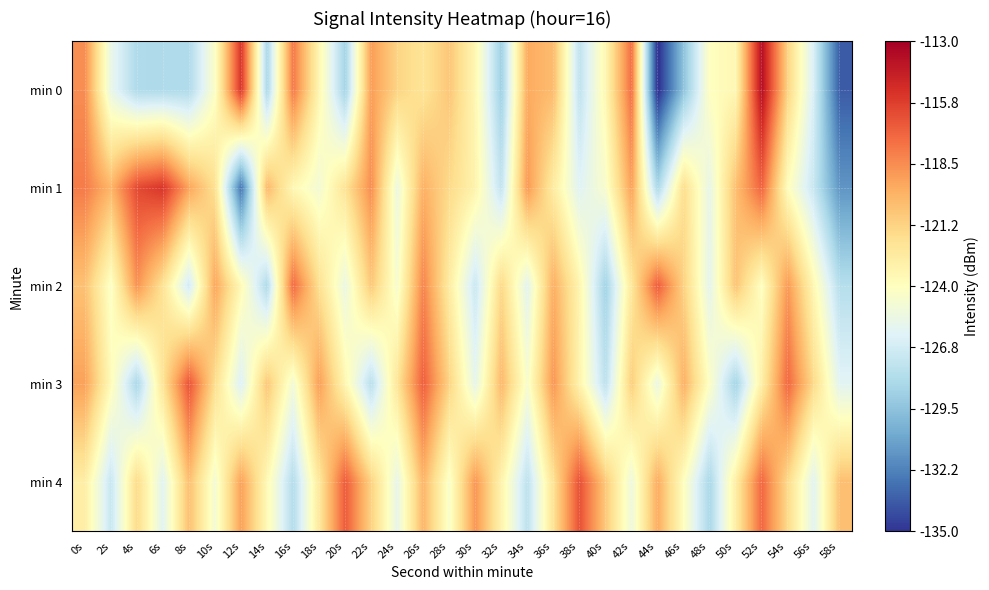

Which has a higher value, 26s or 46s?

26s